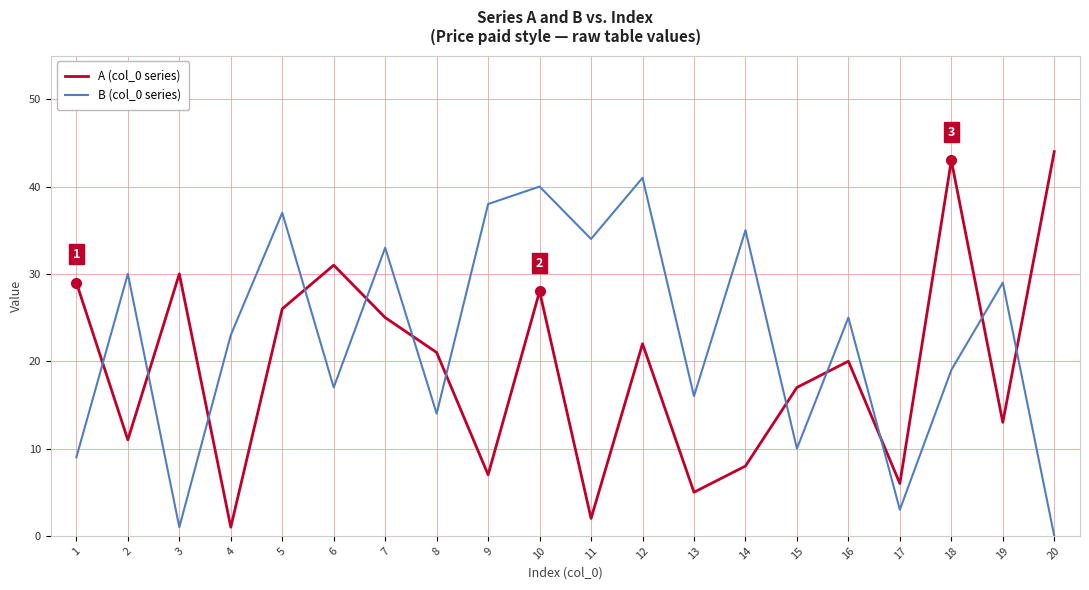

At which label does A (col_0 series) reach its peak?

20